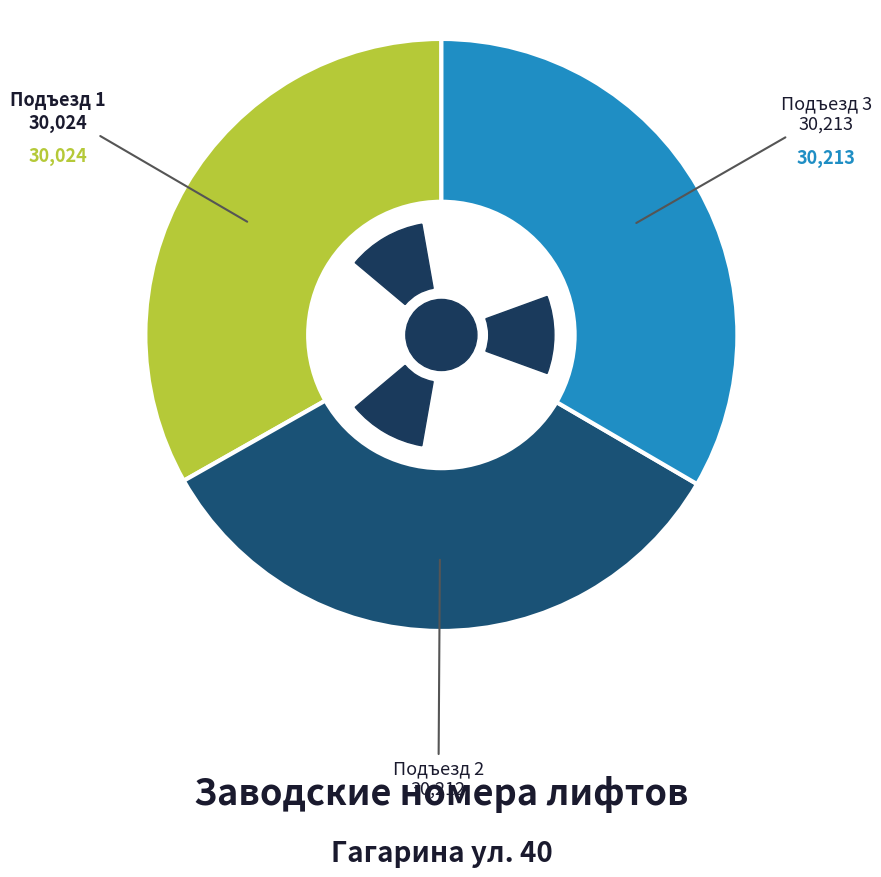

How many slices are in this pie chart?

3